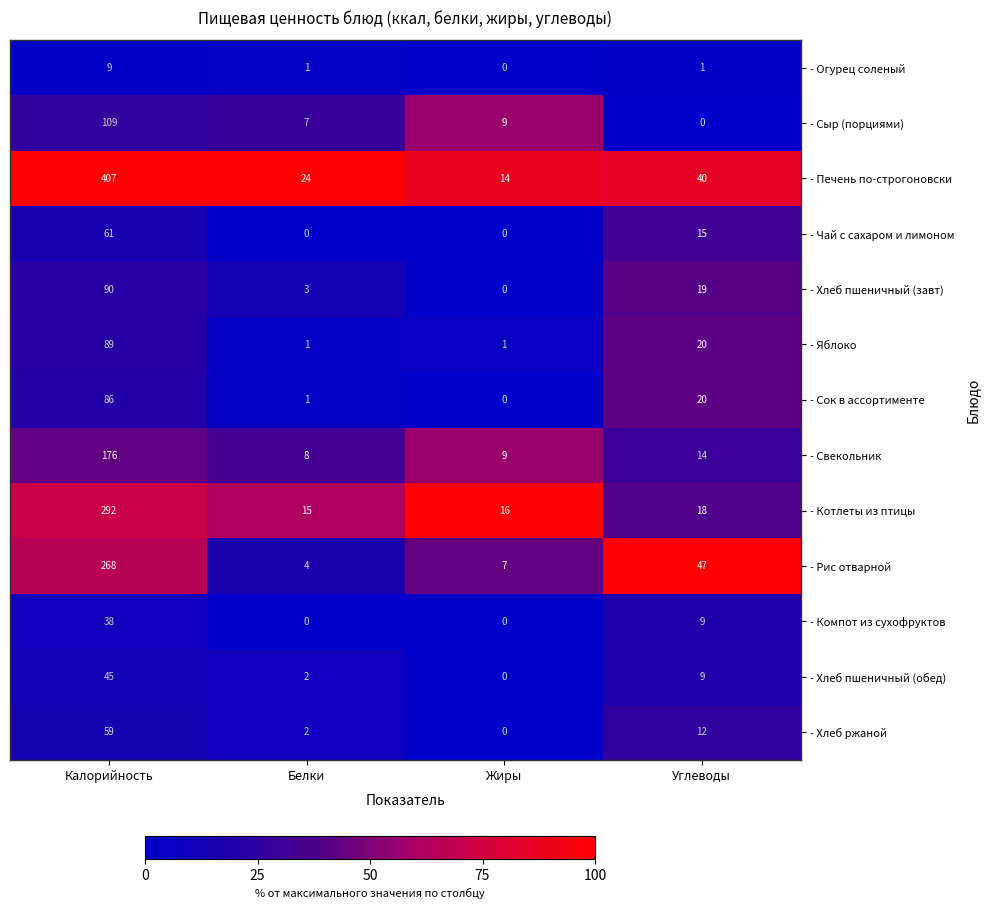

List the labels in order of - Хлеб ржаной value, largest first.

Калорийность, Углеводы, Белки, Жиры